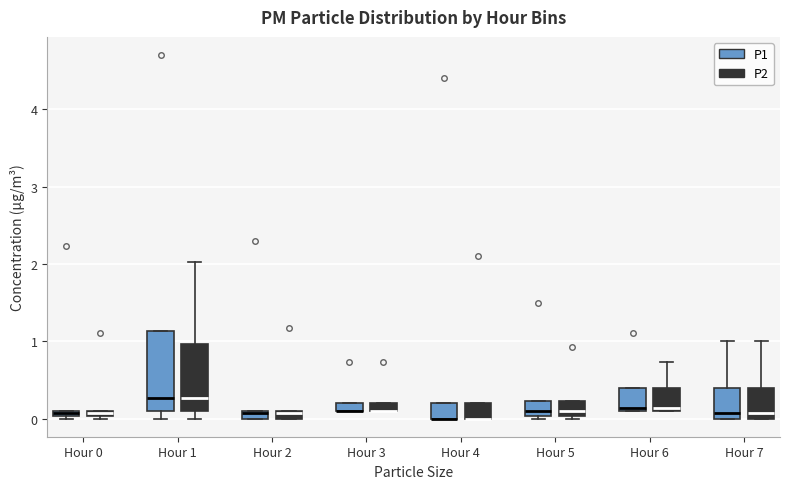

Where is the lower edge of the box for Hour 4 (P1) on the y-axis? The values are not printed on the chart, so give them approximately, as read against the axis.

0.0